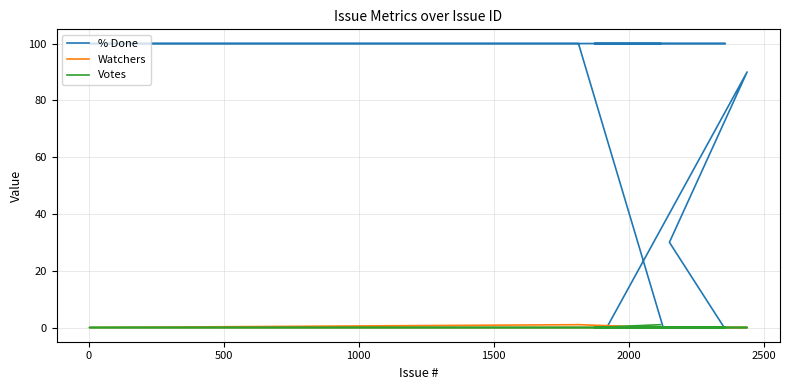

What is the difference between the second highest and second lowest values in the Watchers series?

1